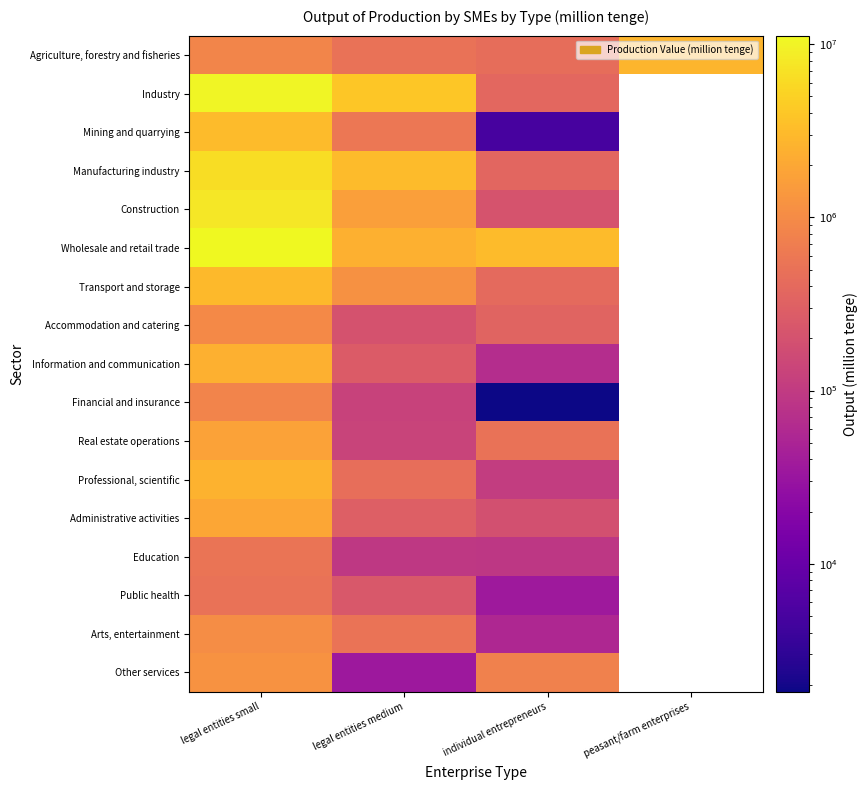

True or false: Agriculture, forestry and fisheries has a value of 928308.5 at peasant/farm enterprises.

False